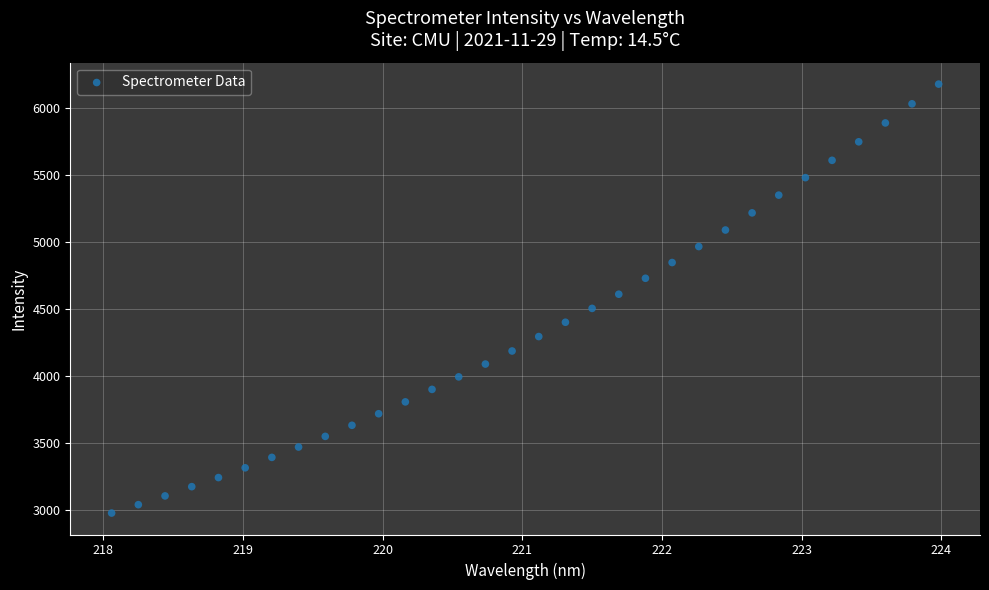

What is the range of X values (max minus min)?

5.9